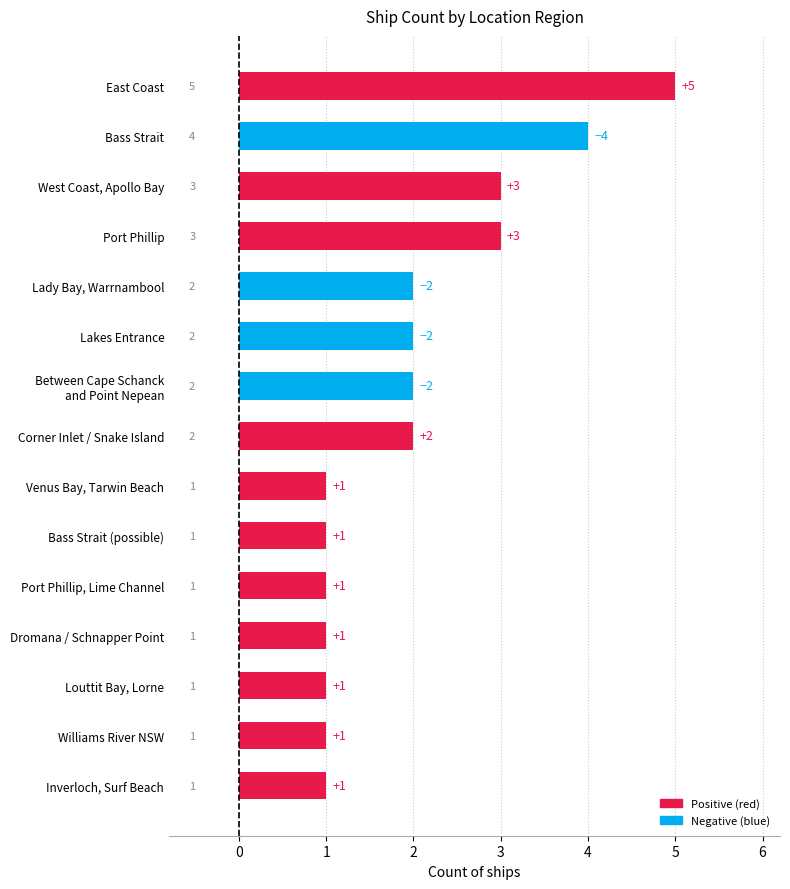

The chart shows a value of 1 at Dromana / Schnapper Point. True or false?

True